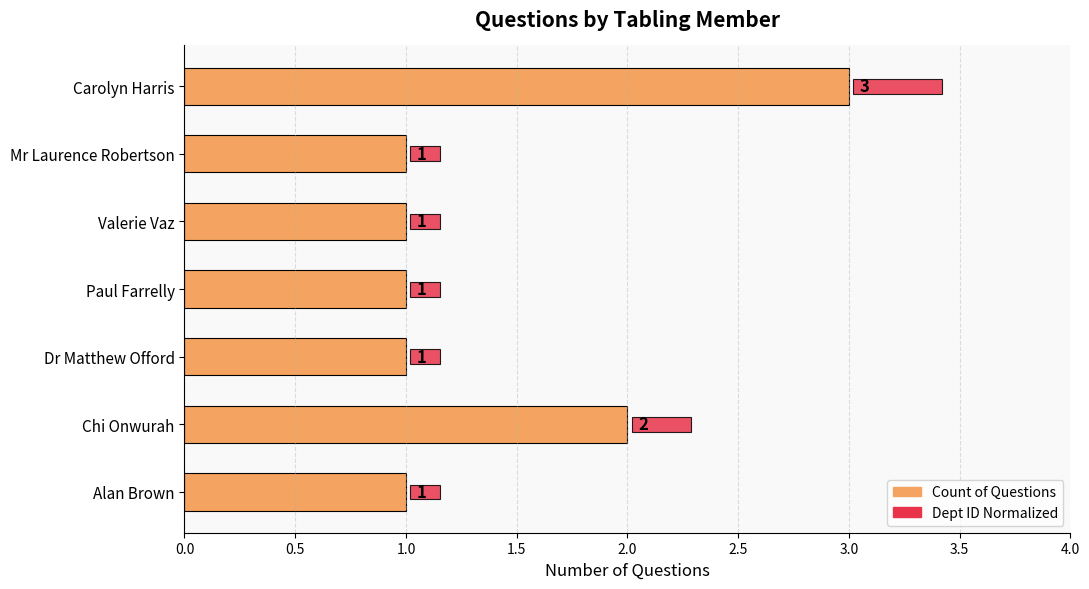

What is the value of the Dept ID Normalized bar at the 1st from the left?

0.1